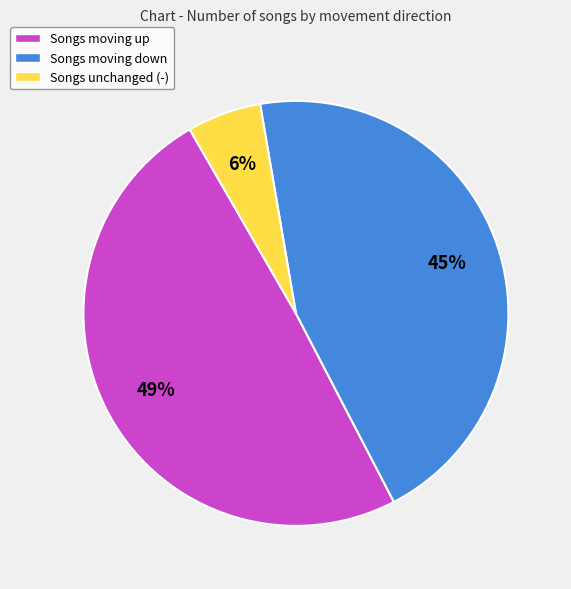

To the nearest percent, what is the average slice percentage?

33%